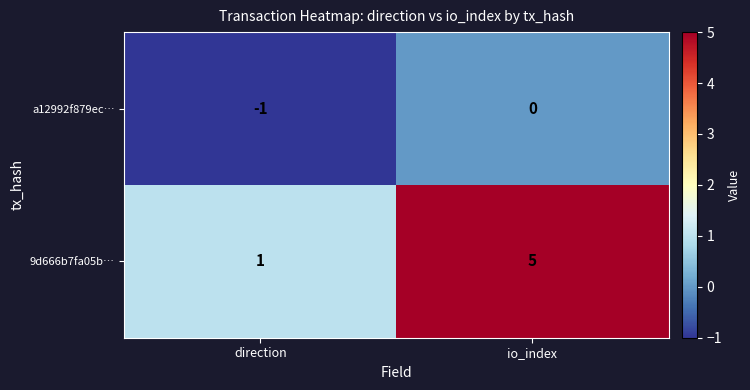

The 9d666b7fa05b… series shows 5 at io_index. True or false?

True